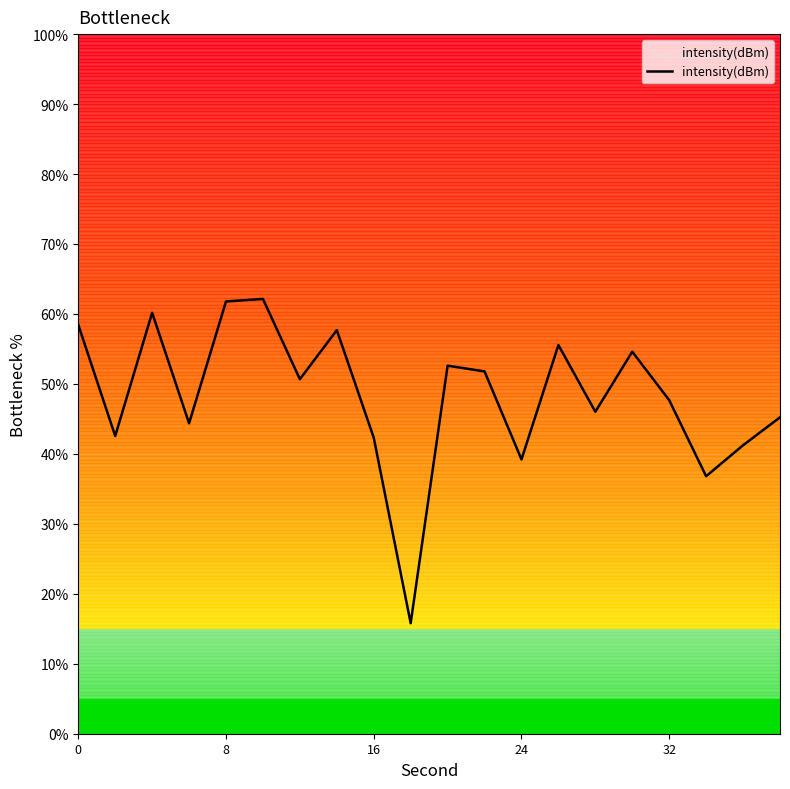

What is the greatest value displayed?

62.1